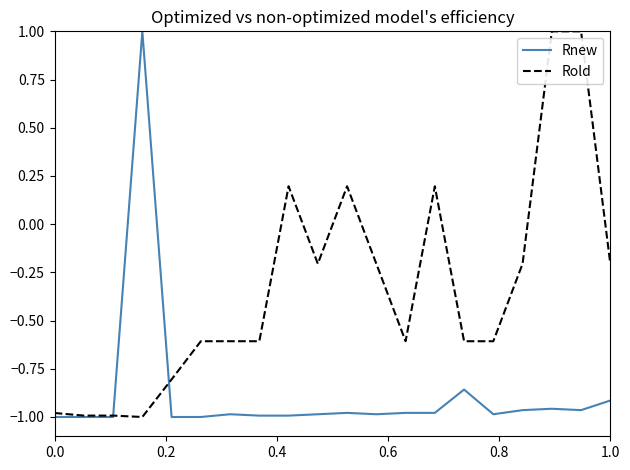

What is the maximum value shown in the chart?

1.0